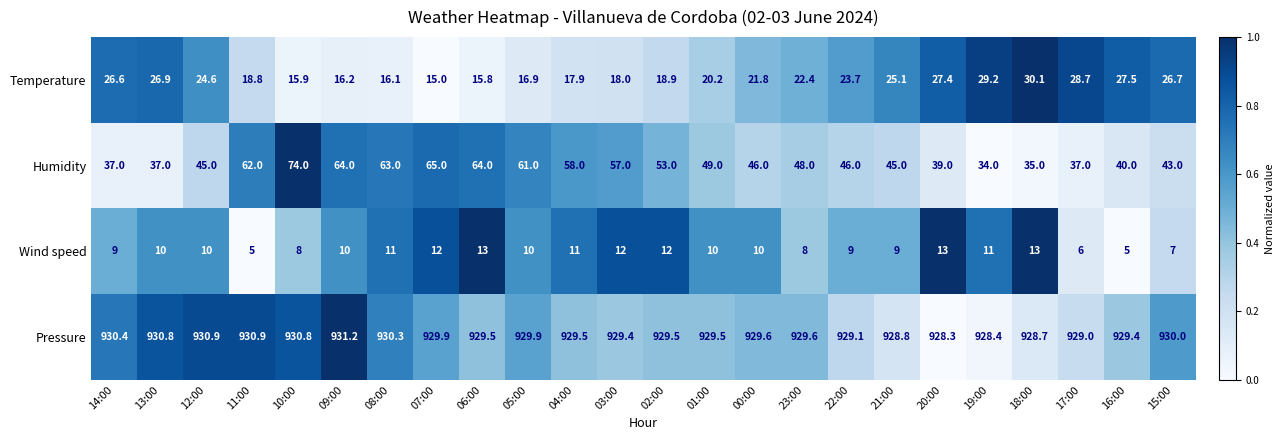

At which category is the sum across all series the highest?

10:00